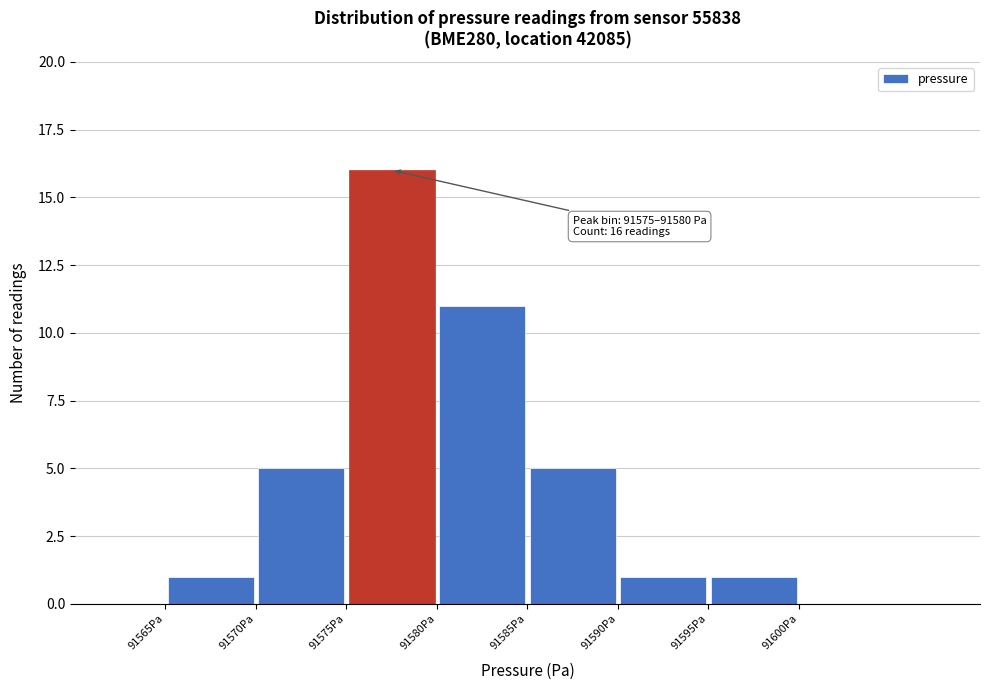

Over which range of the x-axis is the bar tallest?

91575 to 91580